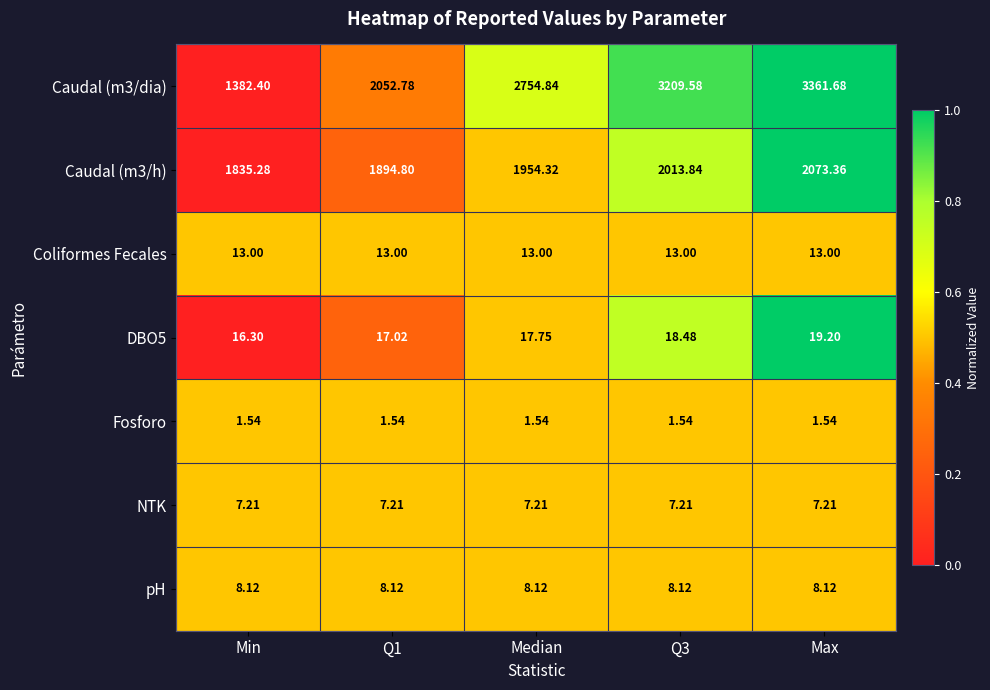

Where does the Caudal (m3/h) series first go above 1954?

Median